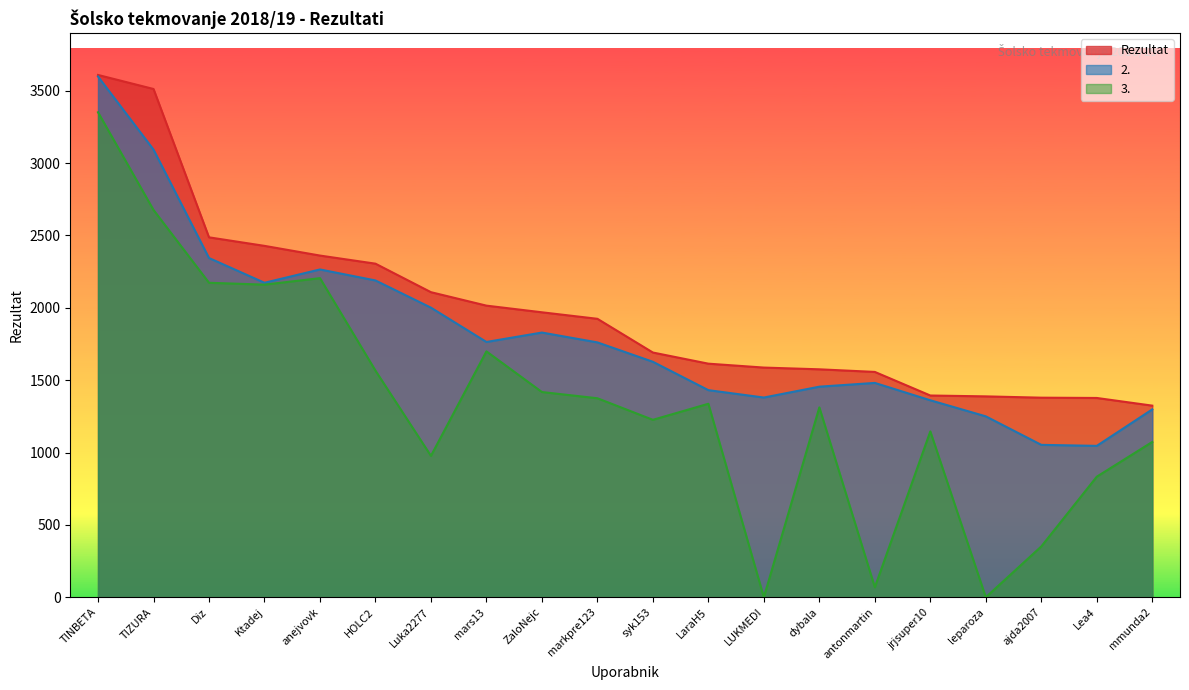

At which category is the sum across all series the highest?

TINBETA